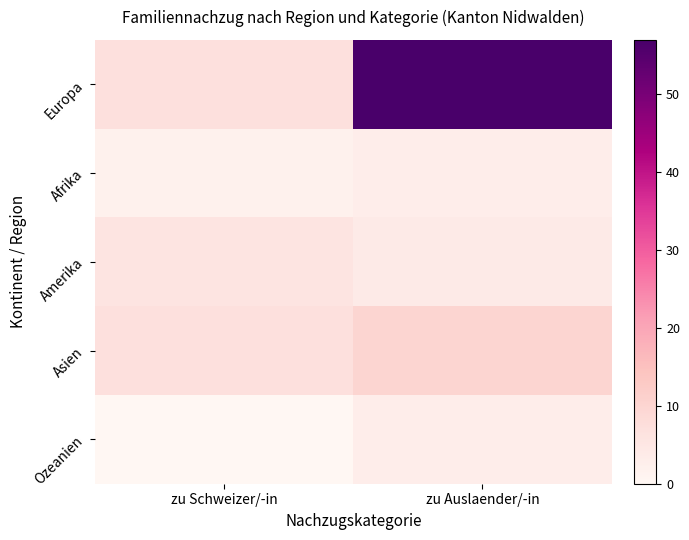

Which series has the widest spread of values?

Europa